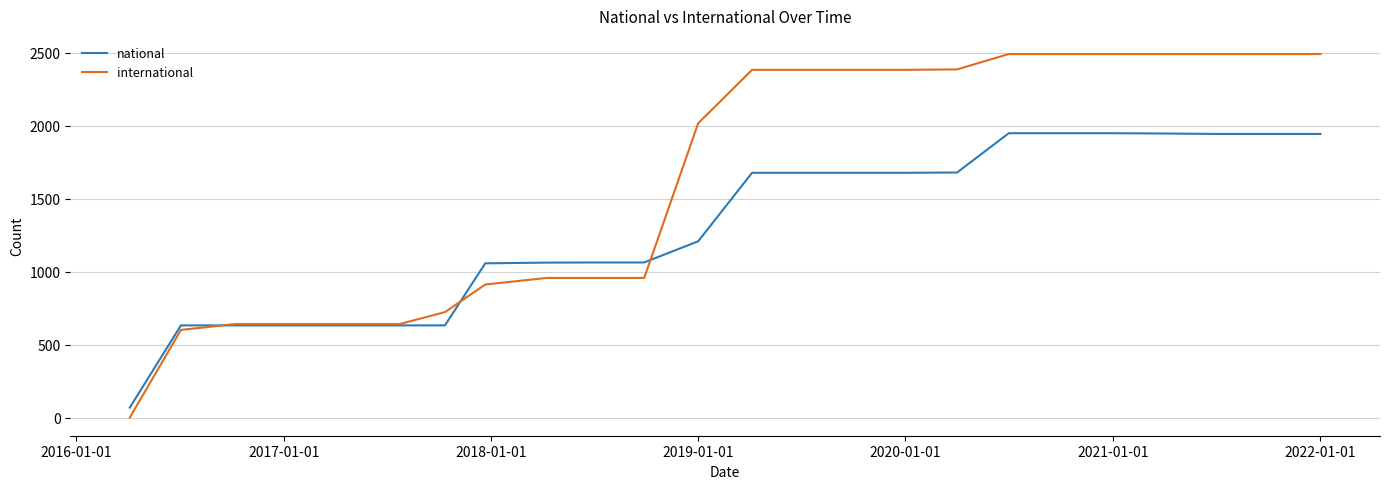

What is the greatest value displayed?

2490